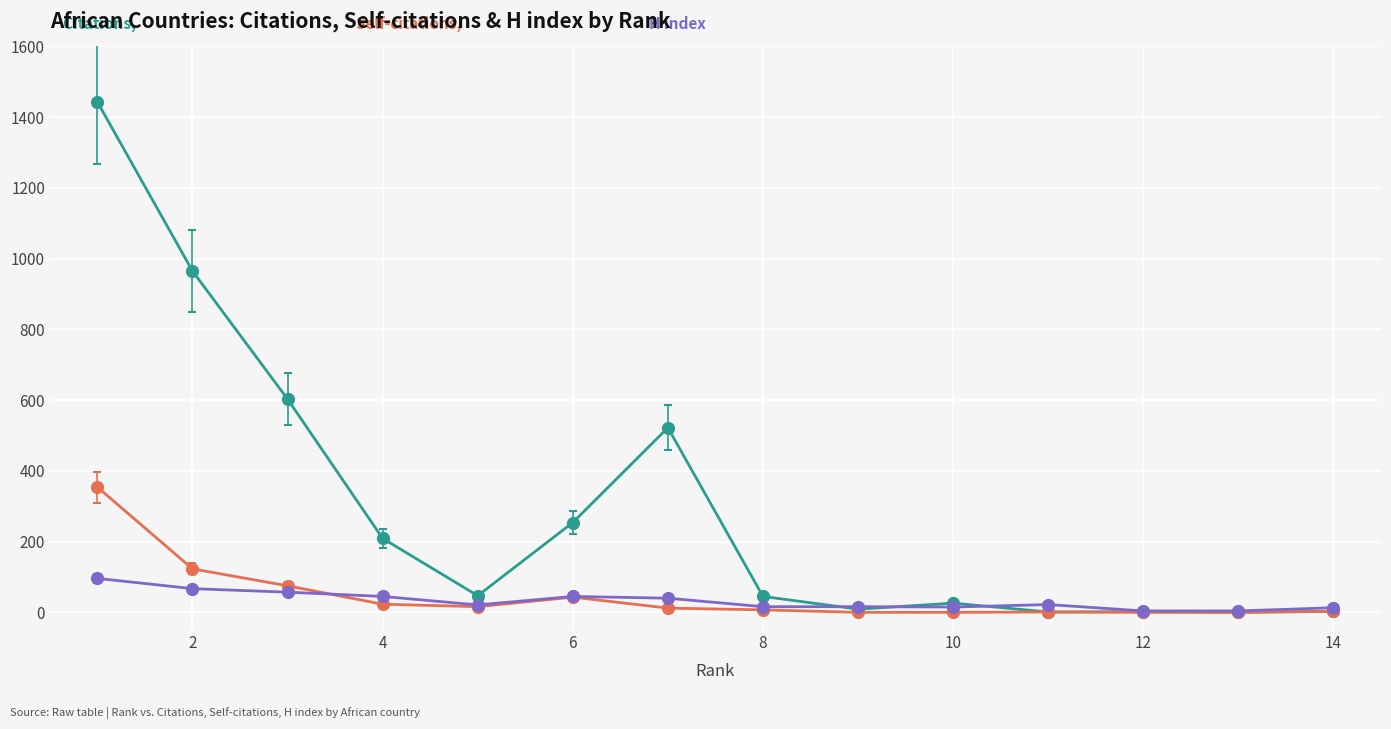

How many series are shown in this chart?

3